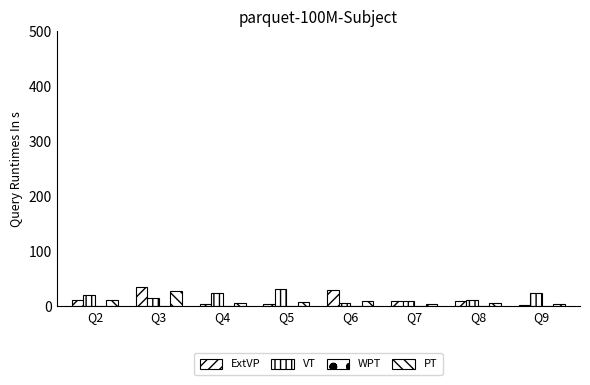

Does the chart contain any negative values?

No